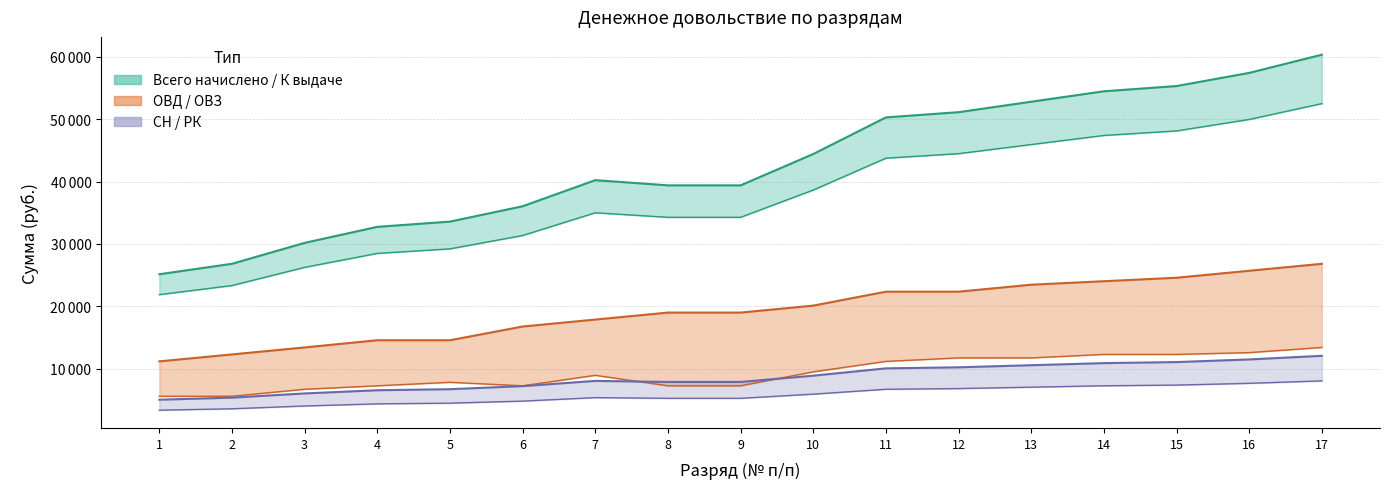

True or false: К выдаче на руки and Всего начислено cross at least once.

False